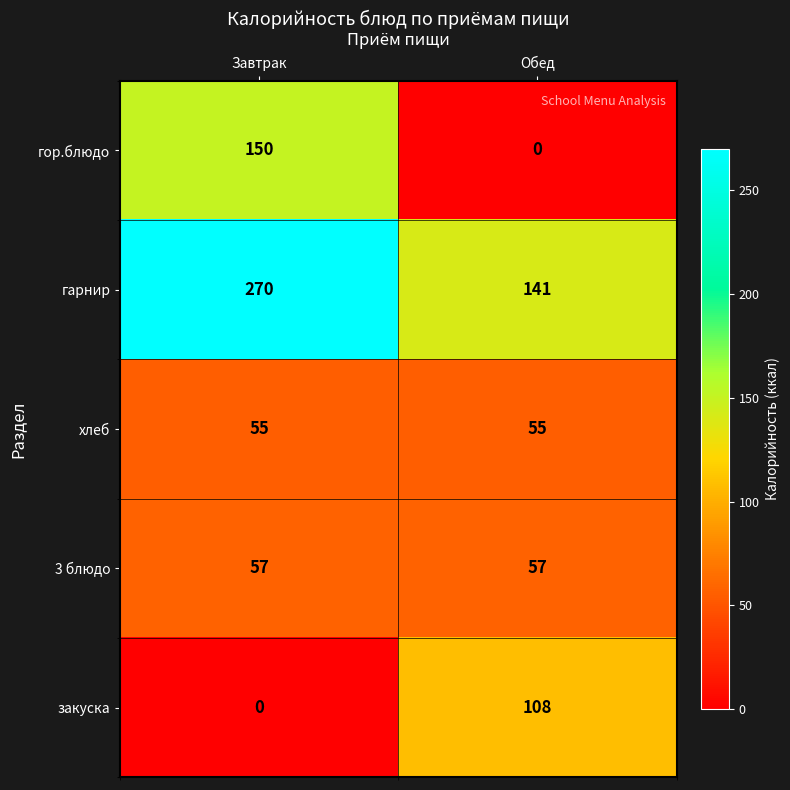

Read the 3 блюдо value at Обед.

57